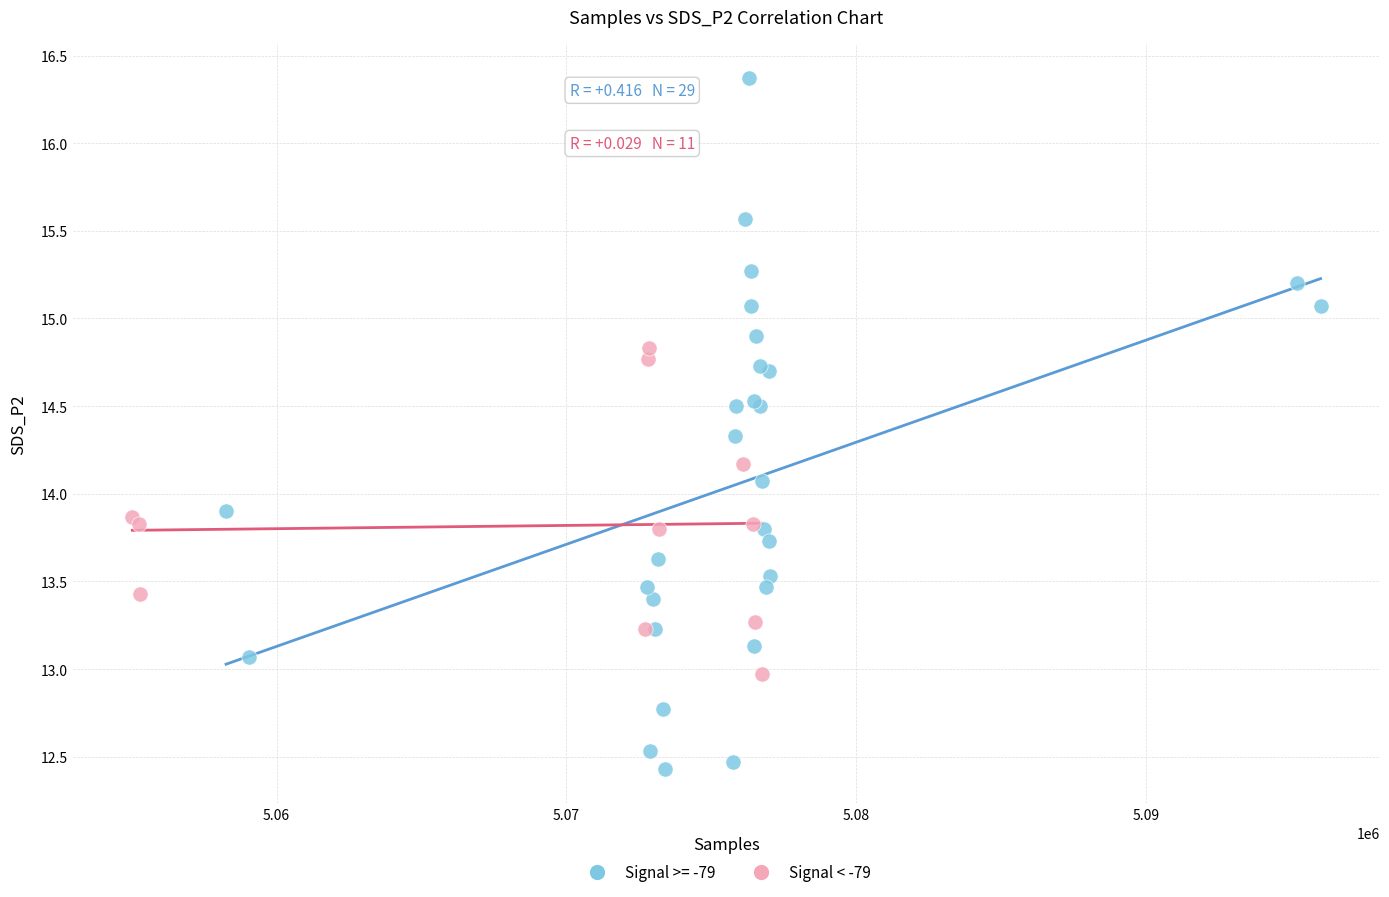

Which series has the widest spread of Y values?

Signal >= -79